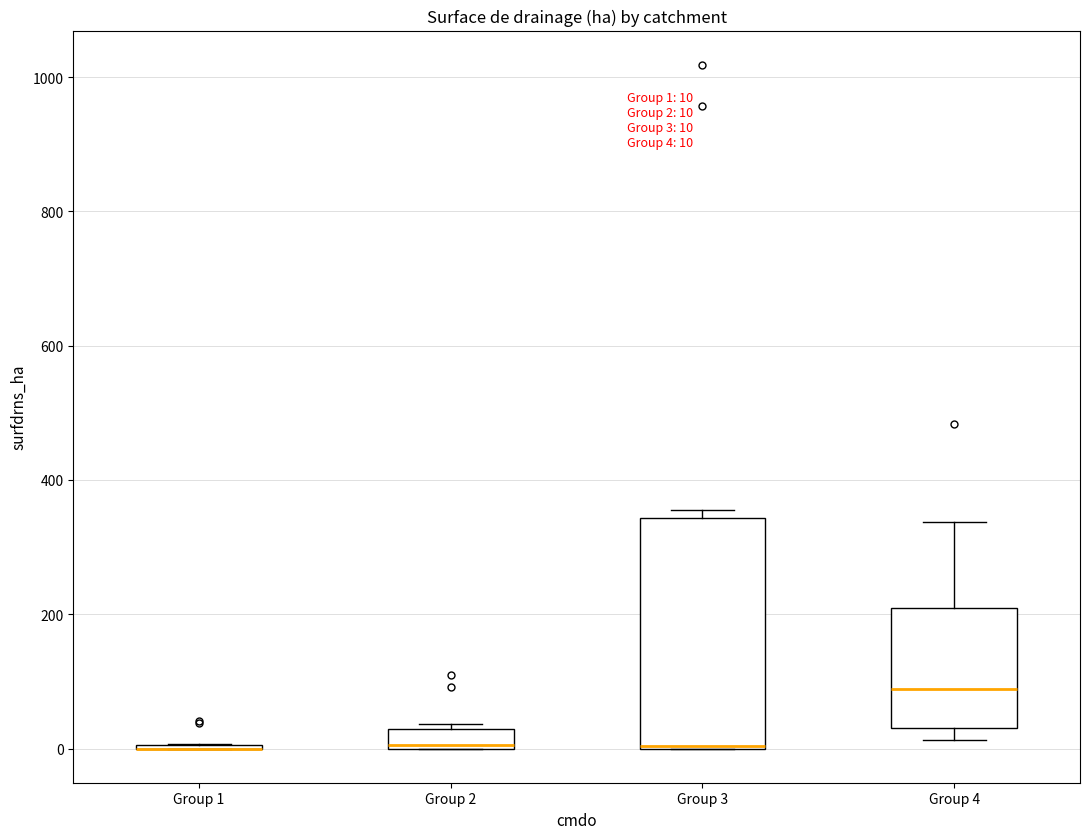

Which box is the tallest, from its lower edge to its upper edge?

Group 3